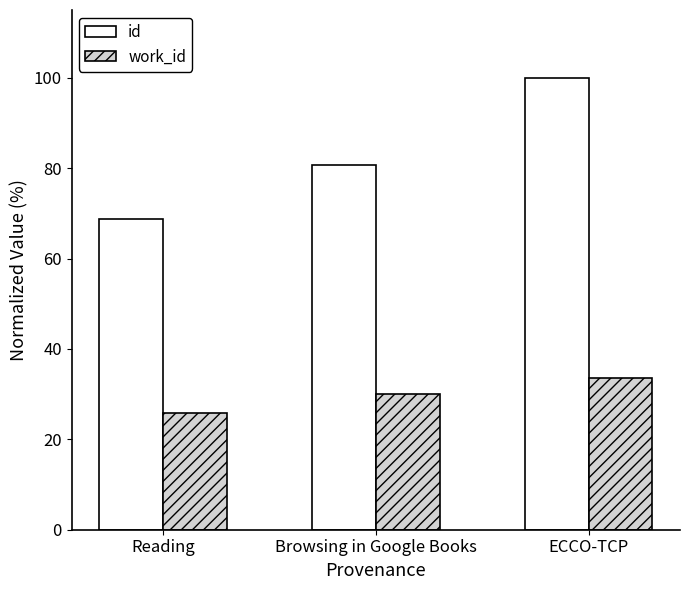

What is the spread (max minus min) of values at Reading?

42.8